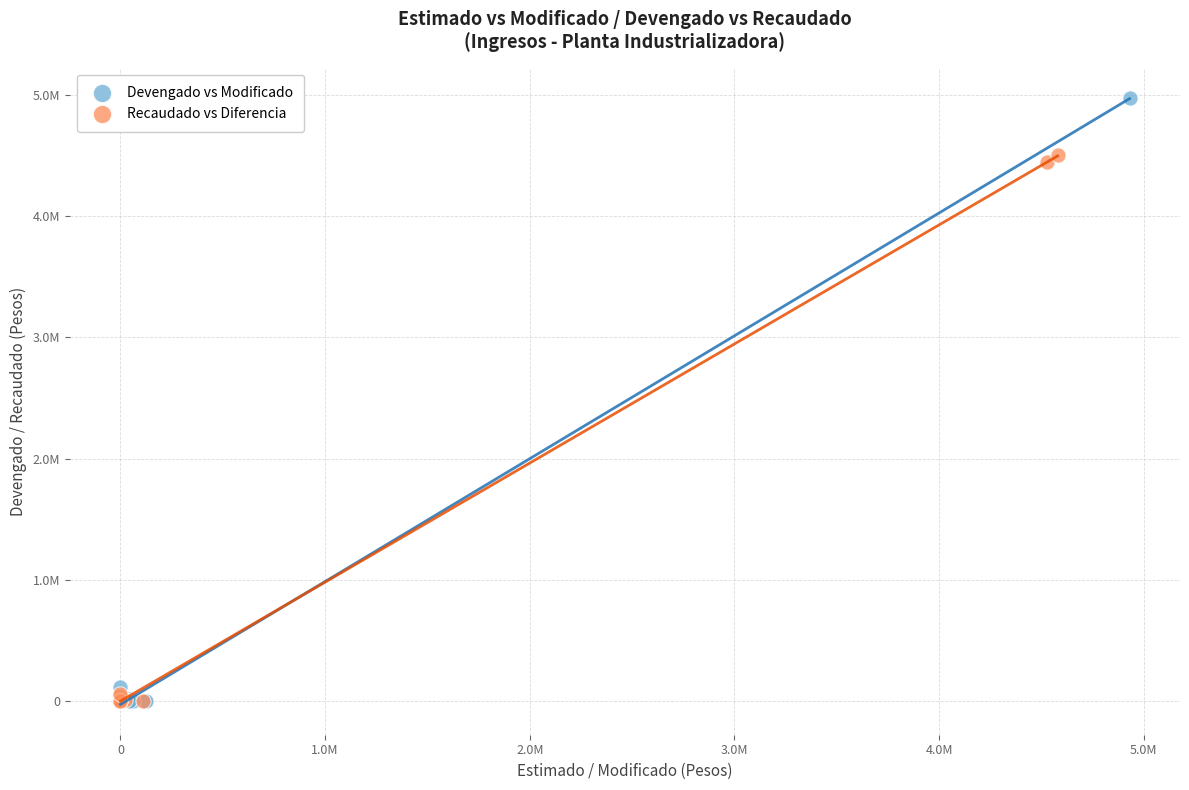

What are all the series names shown in the legend?

Devengado vs Modificado, Recaudado vs Diferencia